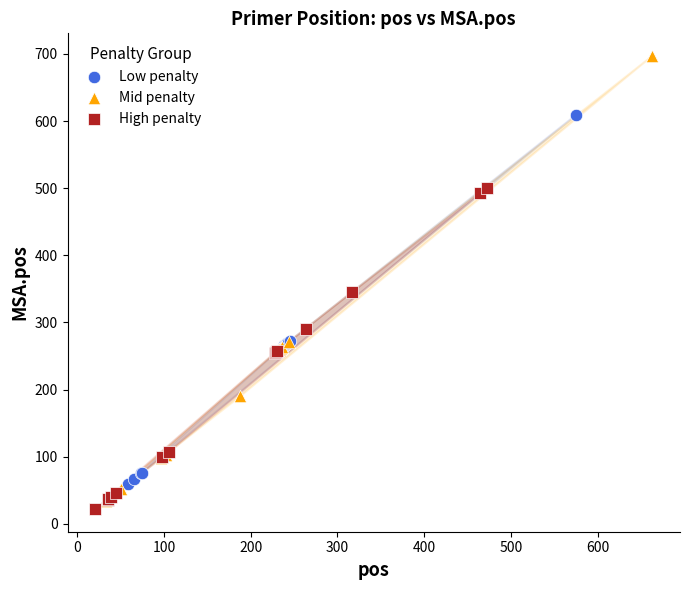

Which series reaches the minimum Y coordinate?

High penalty